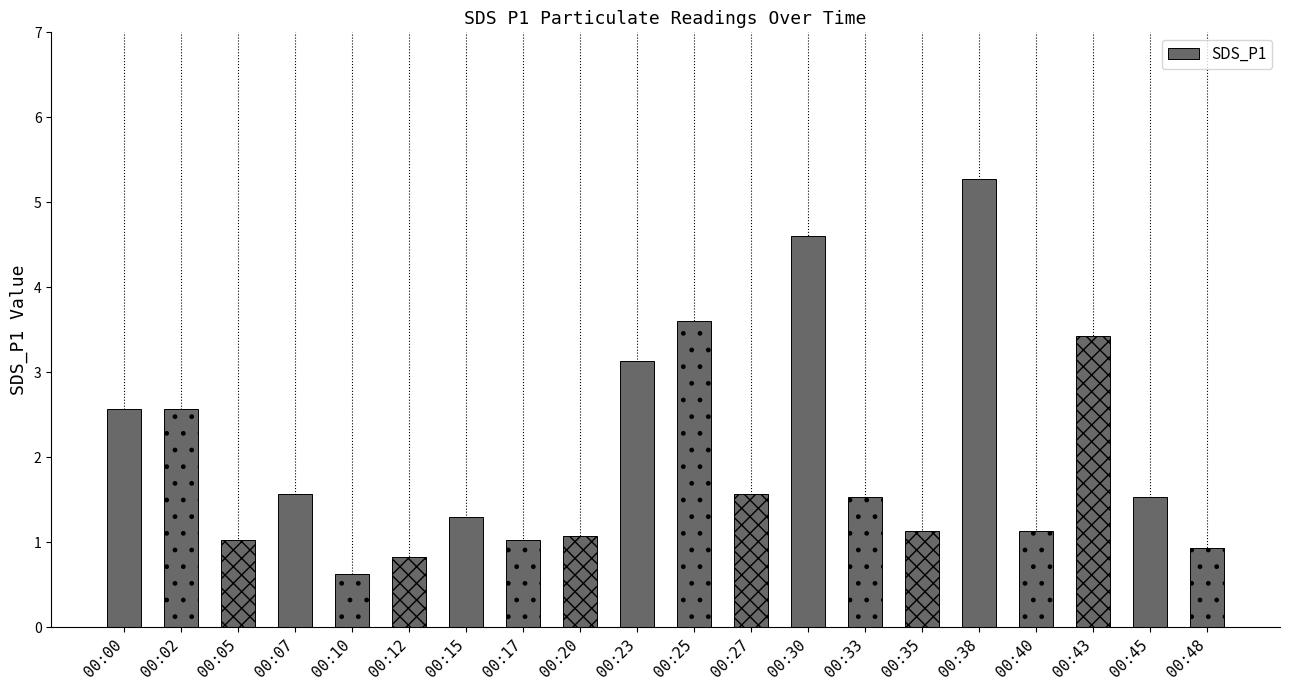

What is the difference between the maximum and minimum values?

4.6